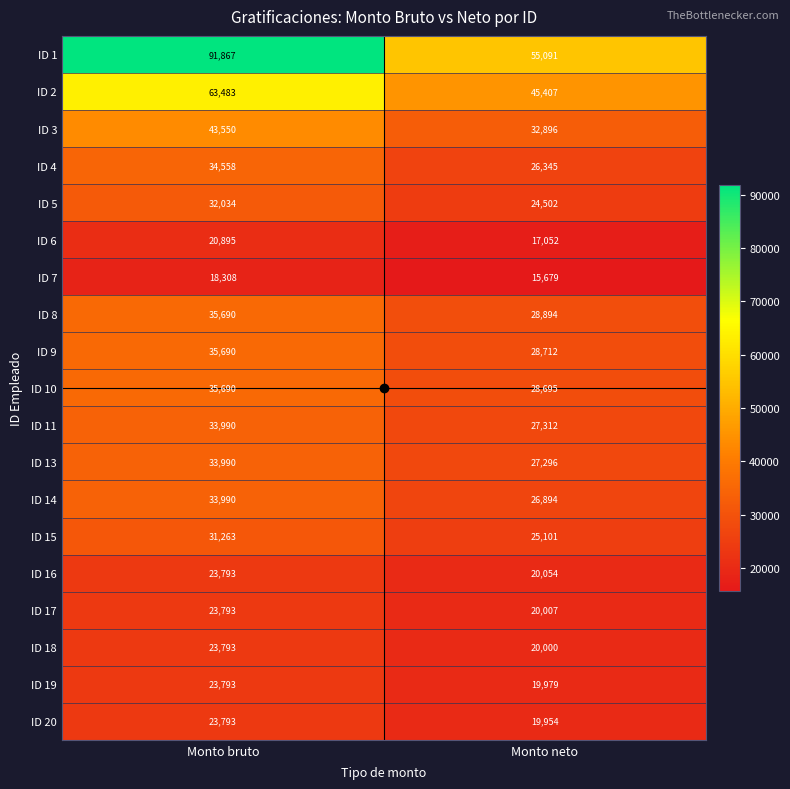

Which category has the highest value in the ID 9 series?

Monto bruto